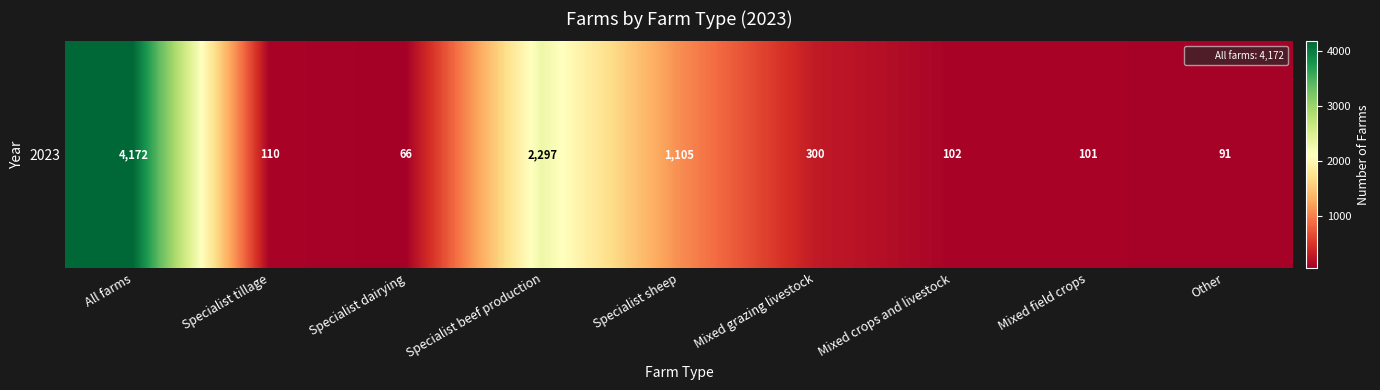

What is the sum of all values?

8344